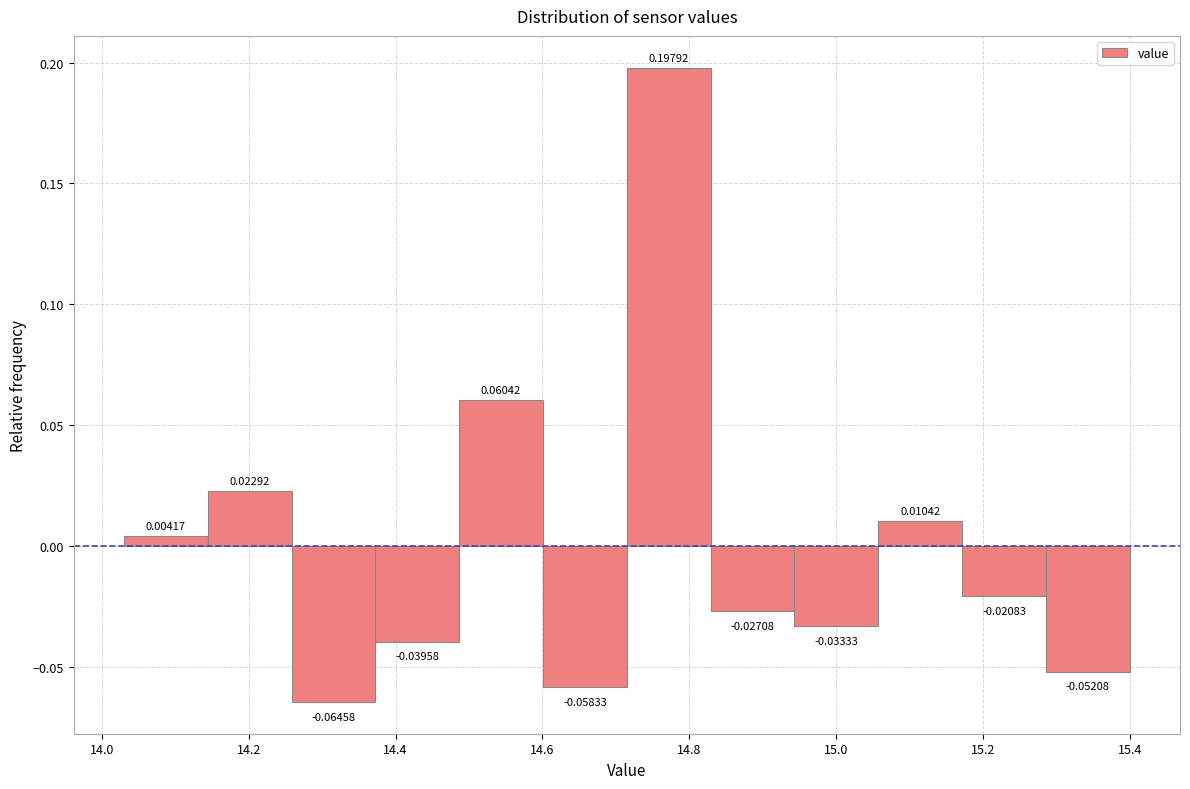

Reading left to right, list every bar in this chart as the range it spans on the x-axis followed by its height. The bar edges are not printed on the chart, so give them approximately, as read against the axis.

14.04 to 14.14: 0.00417
14.14 to 14.26: 0.02292
14.26 to 14.38: -0.06458
14.38 to 14.48: -0.03958
14.48 to 14.60: 0.06042
14.60 to 14.72: -0.05833
14.72 to 14.82: 0.19792
14.82 to 14.94: -0.02708
14.94 to 15.06: -0.03333
15.06 to 15.18: 0.01042
15.18 to 15.28: -0.02083
15.28 to 15.40: -0.05208